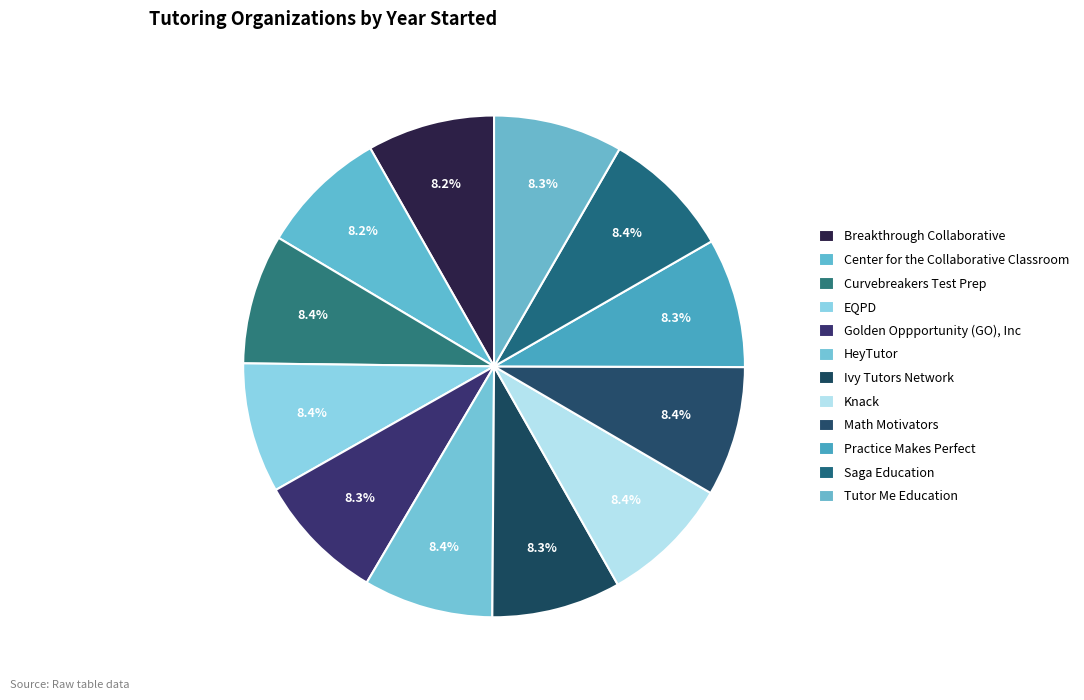

How many slices are in this pie chart?

12